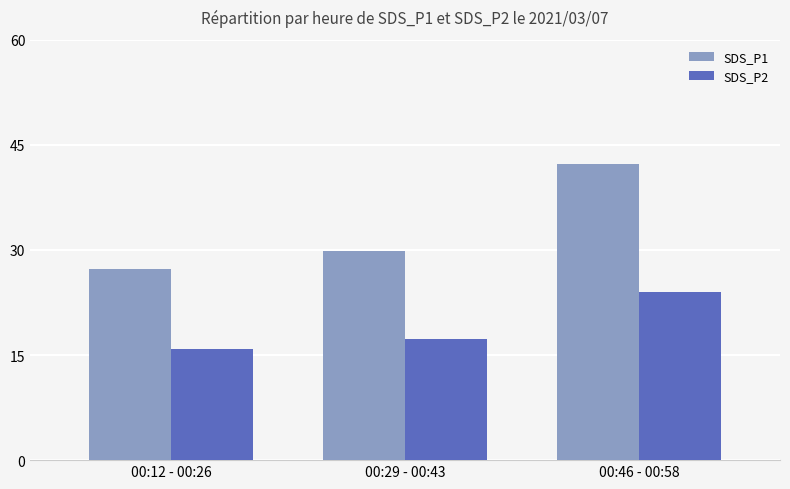

What are all the series names shown in the legend?

SDS_P1, SDS_P2